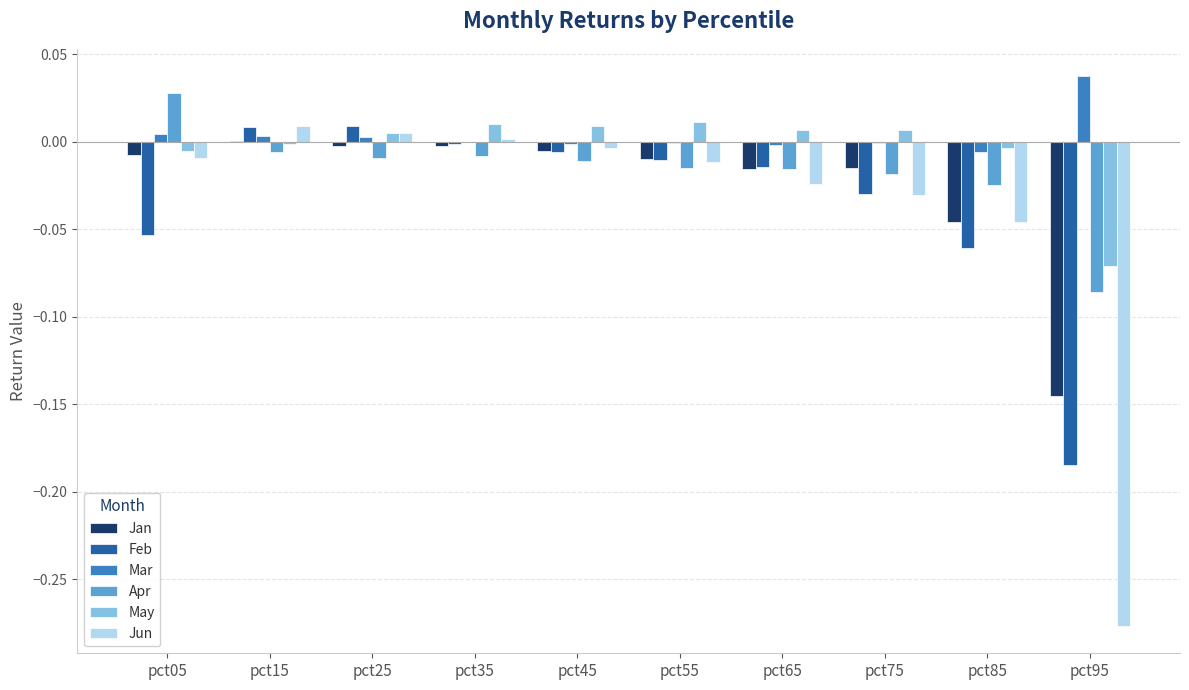

How many positive values does the Apr series have?

1